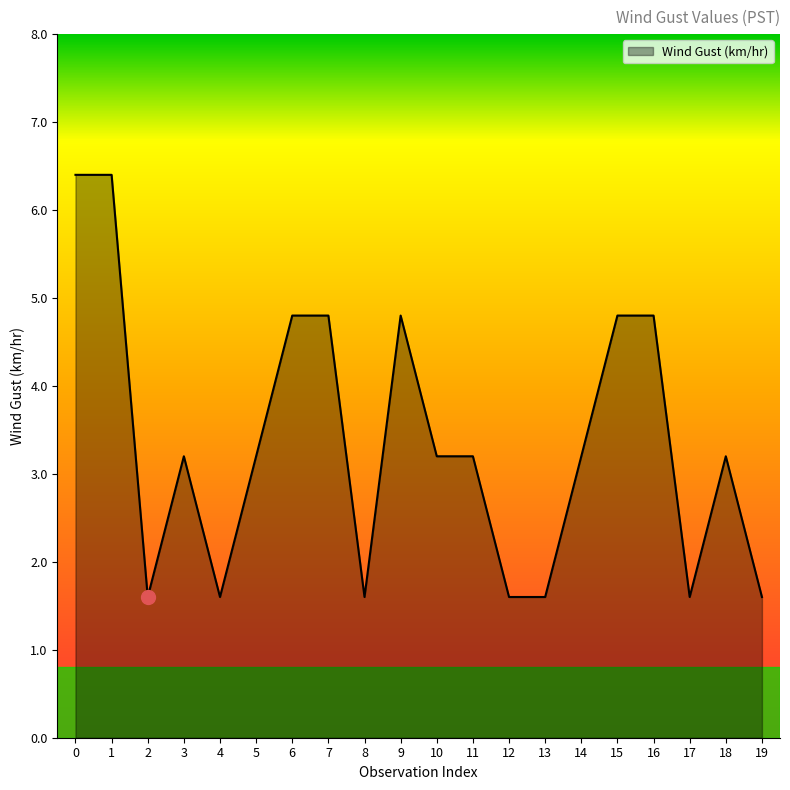

Count the number of data series in this chart.

1